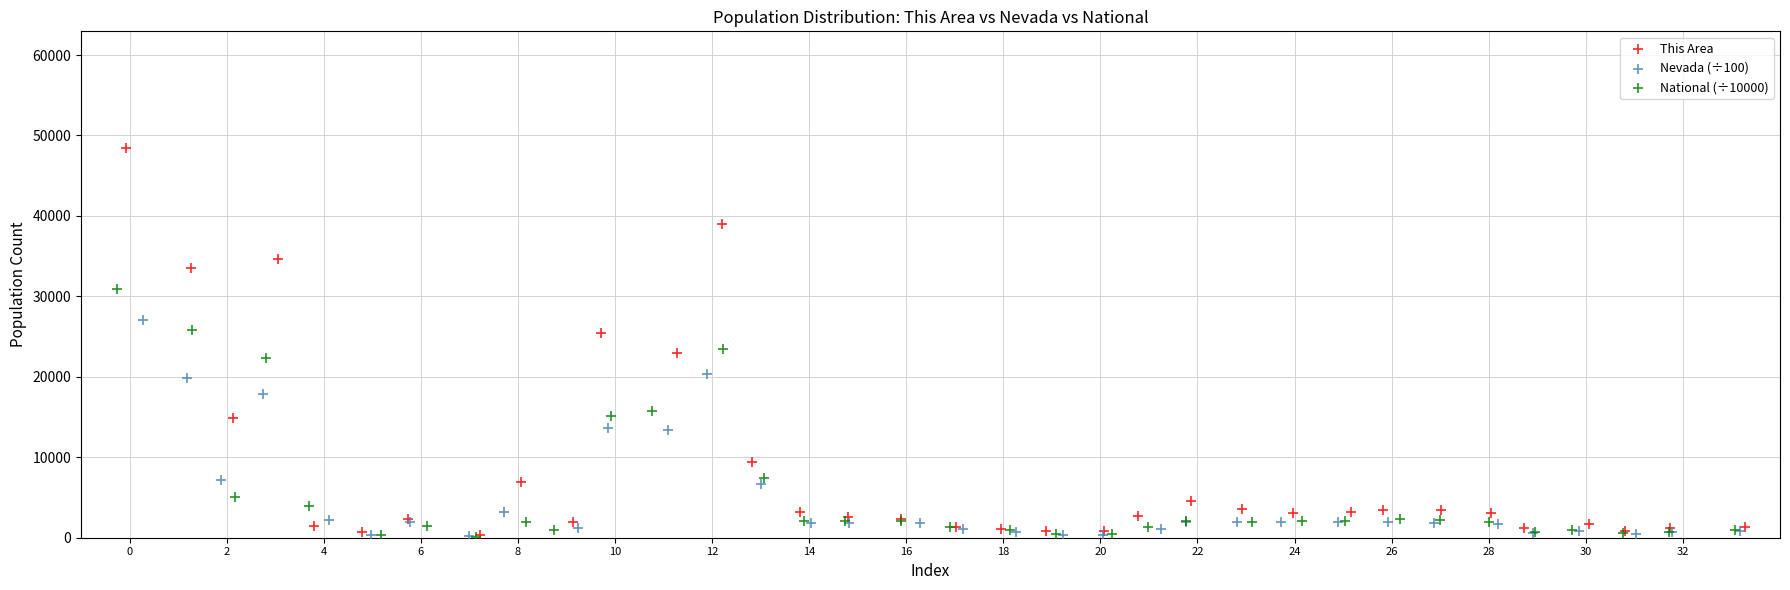

What are all the series names shown in the legend?

This Area, Nevada (÷100), National (÷10000)